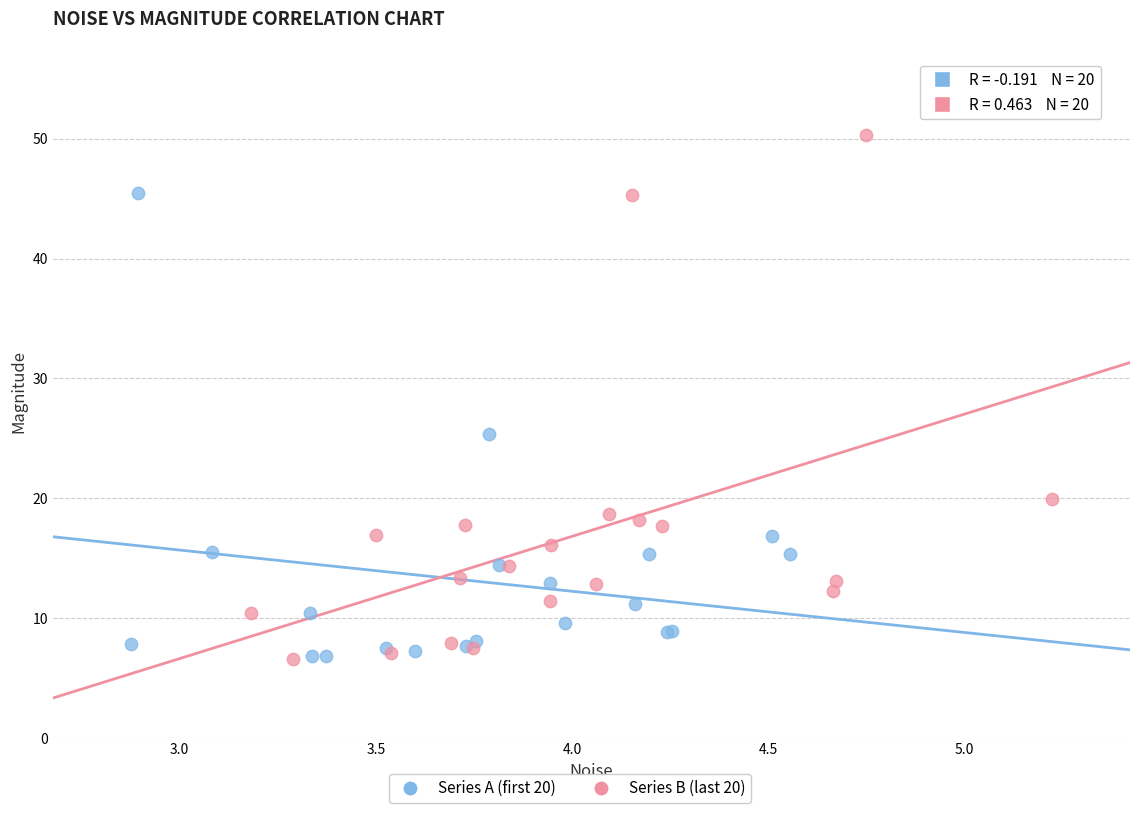

Which series has the widest spread of Y values?

Series B (last 20)